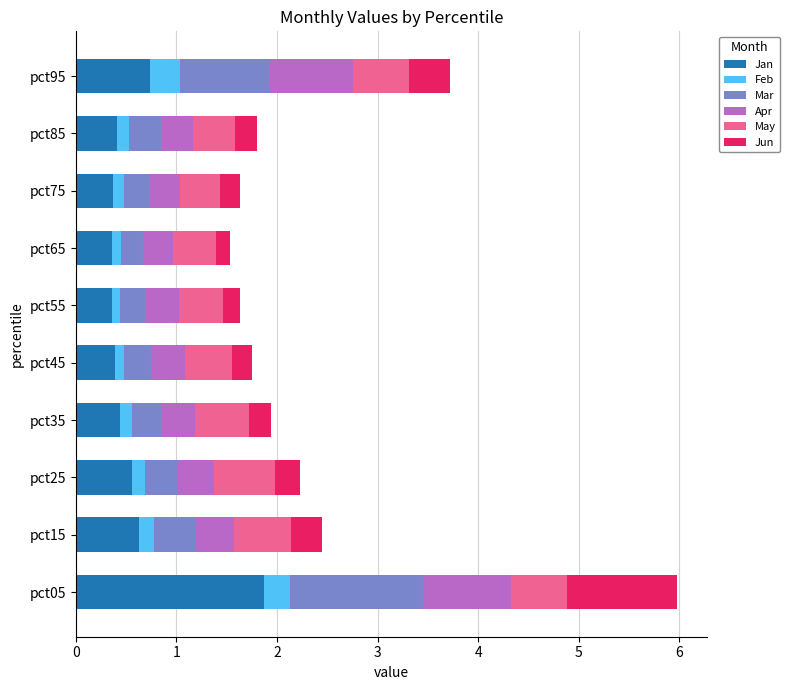

What is the maximum value for Jan?

1.9